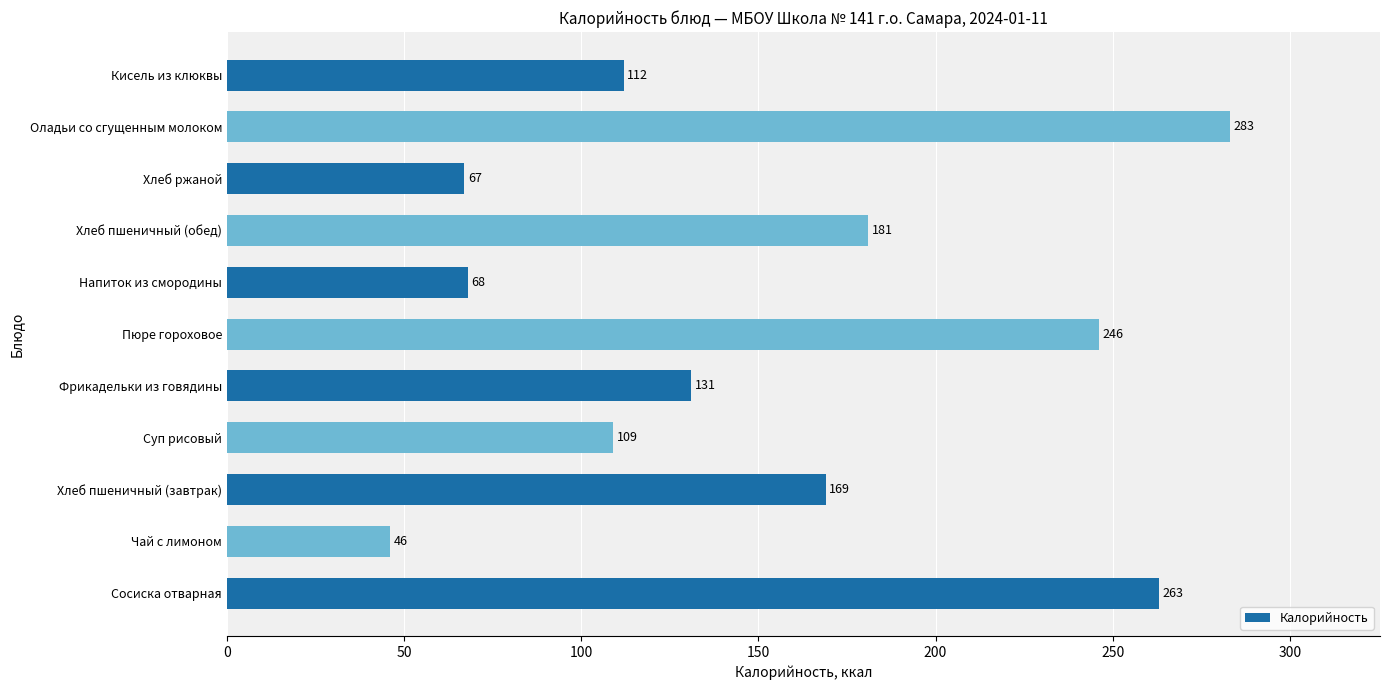

How many bars are there in total?

11